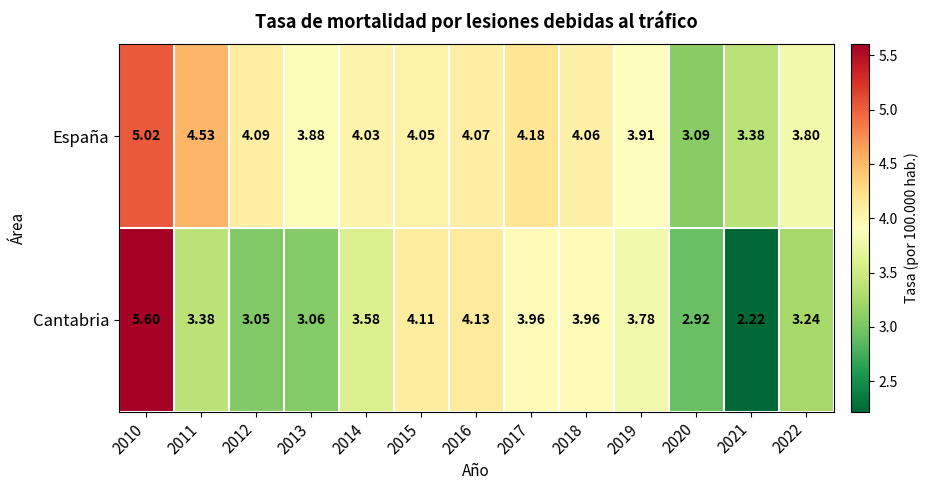

Which series has the largest range (max minus min)?

Cantabria